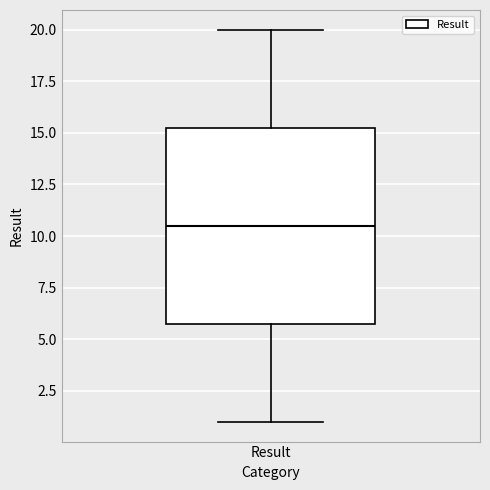

Where is the upper edge of the box for Result on the y-axis? The values are not printed on the chart, so give them approximately, as read against the axis.

15.5